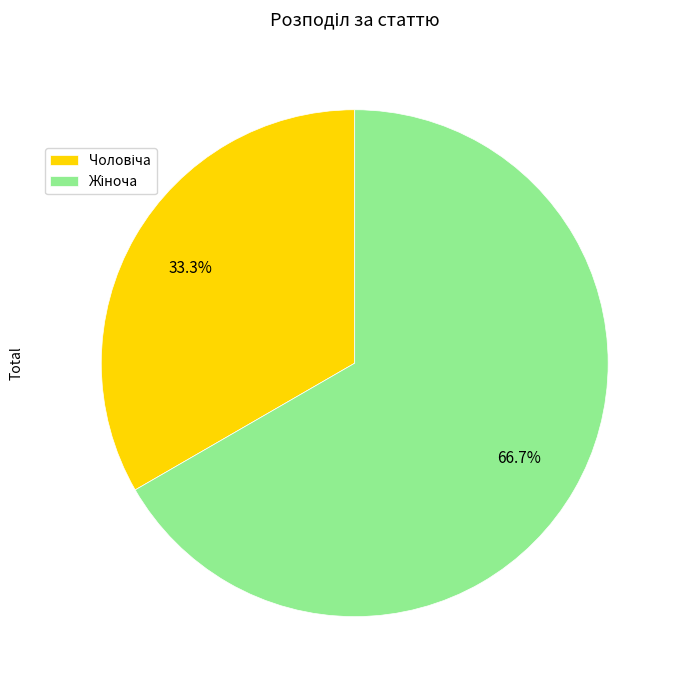

Is there any slice that represents more than half of the pie?

Yes